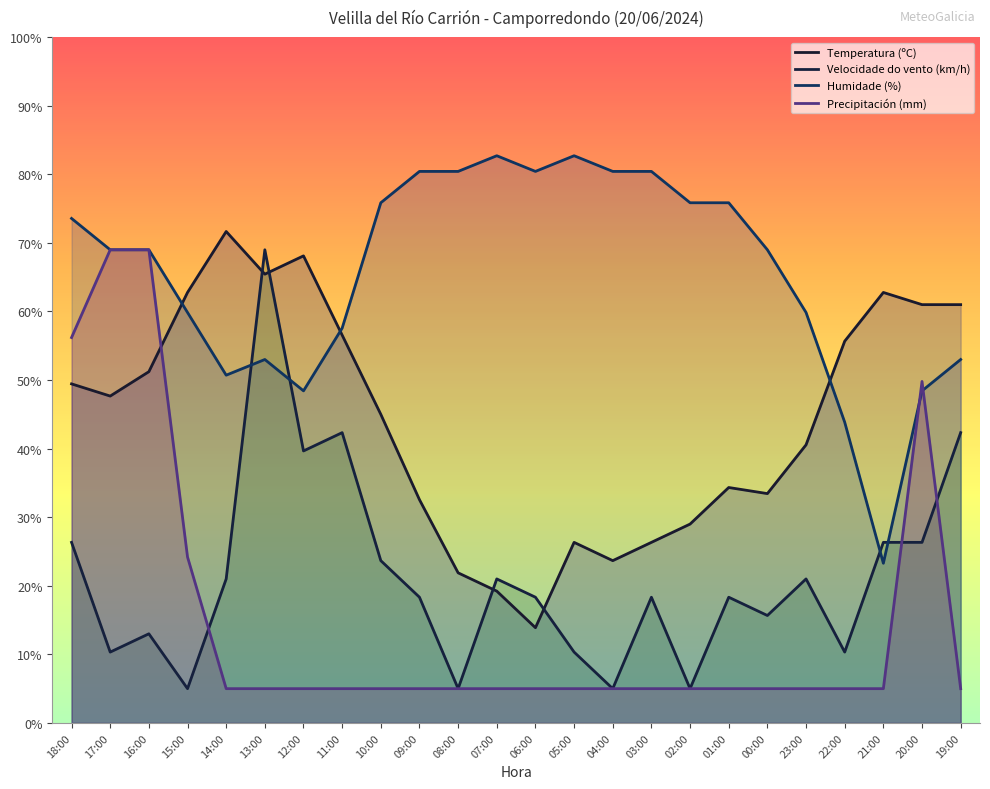

Which series has the largest total across all categories?

Humidade (%)